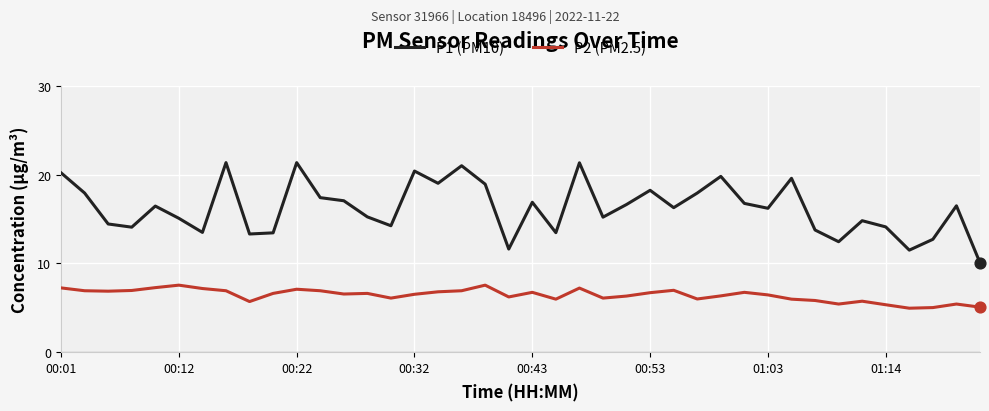

At how many categories does at least one series exceed 13?

35